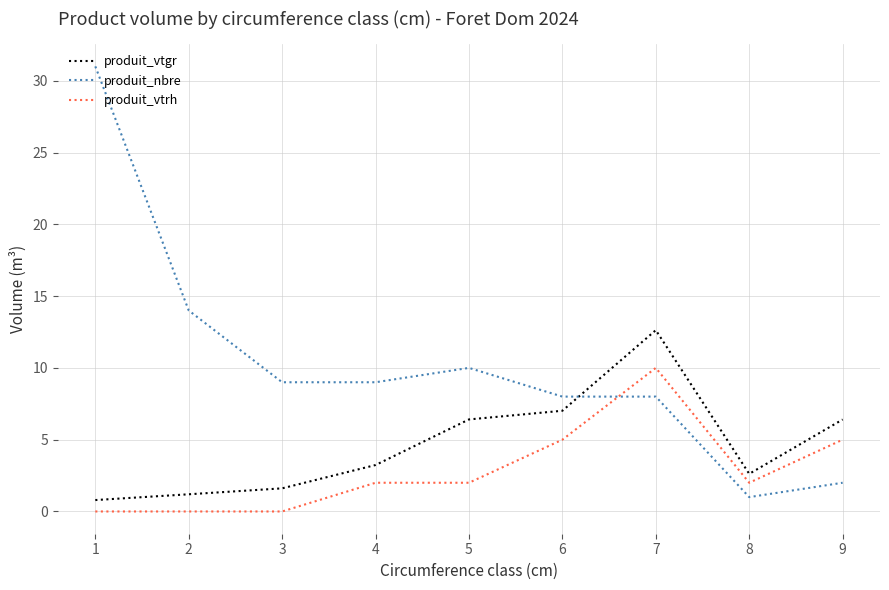

Reading right to left, list all the values displayed in this chart.

produit_vtgr: 9=6.4	8=2.6	7=12.6	6=7.0	5=6.4	4=3.2	3=1.6	2=1.2	1=0.8
produit_nbre: 9=2.0	8=1.0	7=8.0	6=8.0	5=10.0	4=9.0	3=9.0	2=14.0	1=31.0
produit_vtrh: 9=5.0	8=2.0	7=10.0	6=5.0	5=2.0	4=2.0	3=0.0	2=0.0	1=0.0